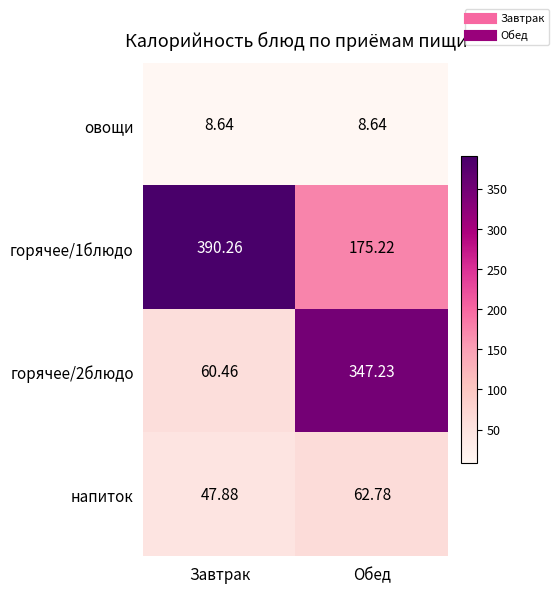

At which label does горячее/2блюдо reach its peak?

Обед